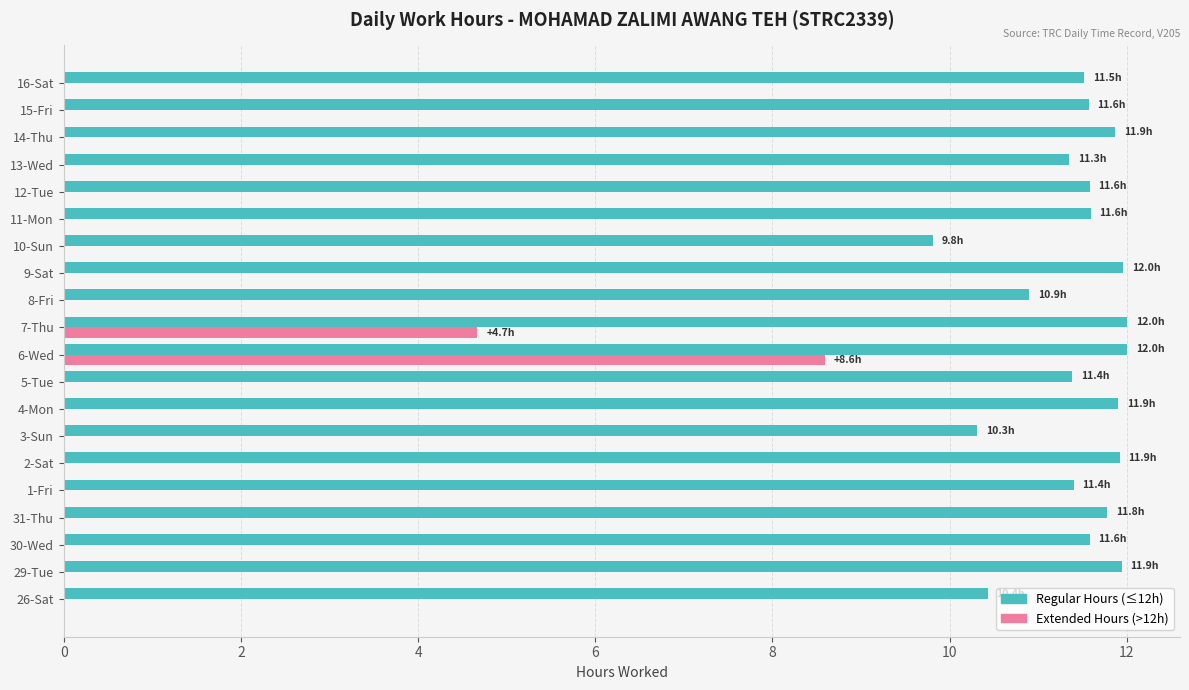

The Regular Hours (≤12h) series shows 18.7 at 30-Wed. True or false?

False